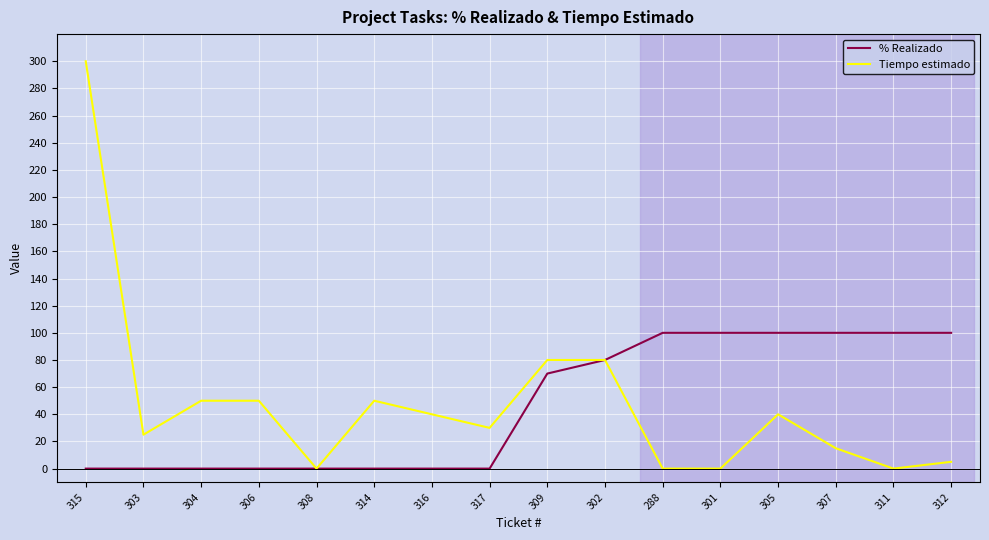

At which category is the sum across all series the highest?

315